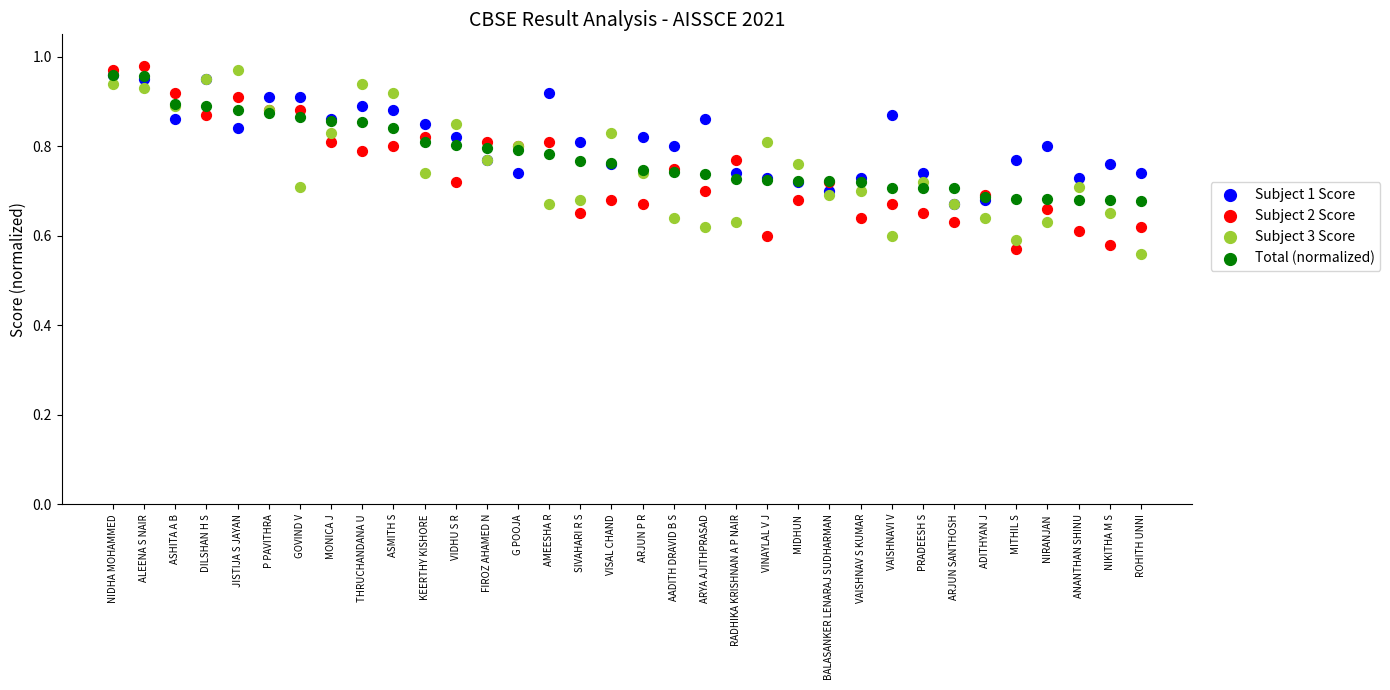

What are all the series names shown in the legend?

Subject 1 Score, Subject 2 Score, Subject 3 Score, Total (normalized)